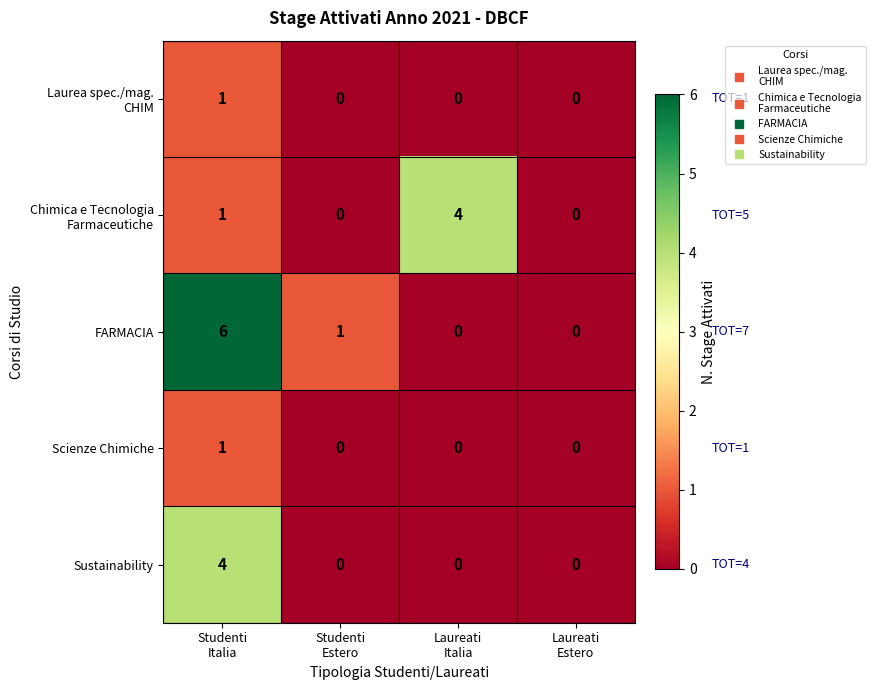

Which series has the largest total across all categories?

FARMACIA